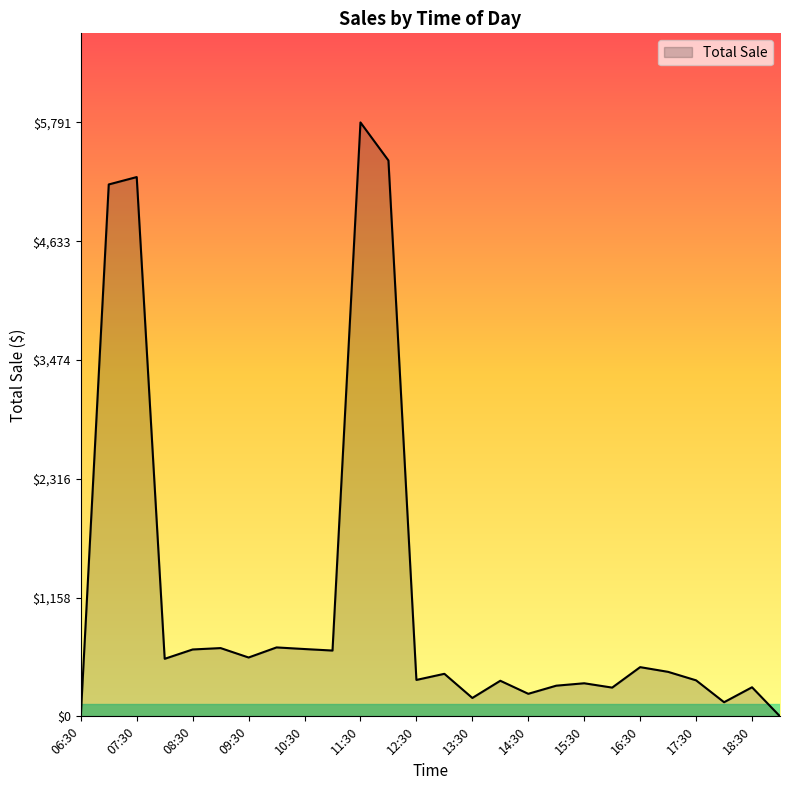

How many distinct data groups are displayed?

1